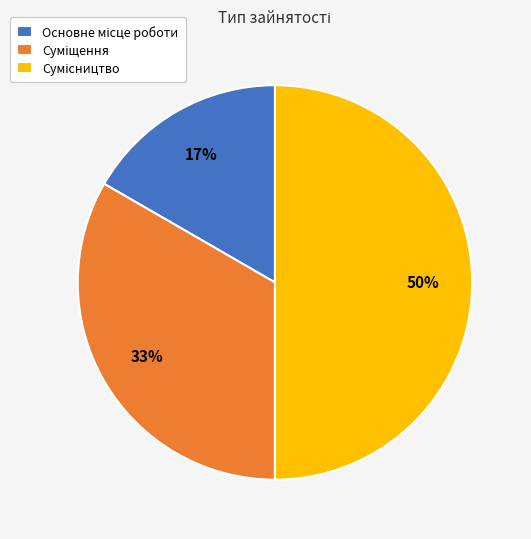

To the nearest percent, what is the difference between the largest and smallest slice percentages?

33%